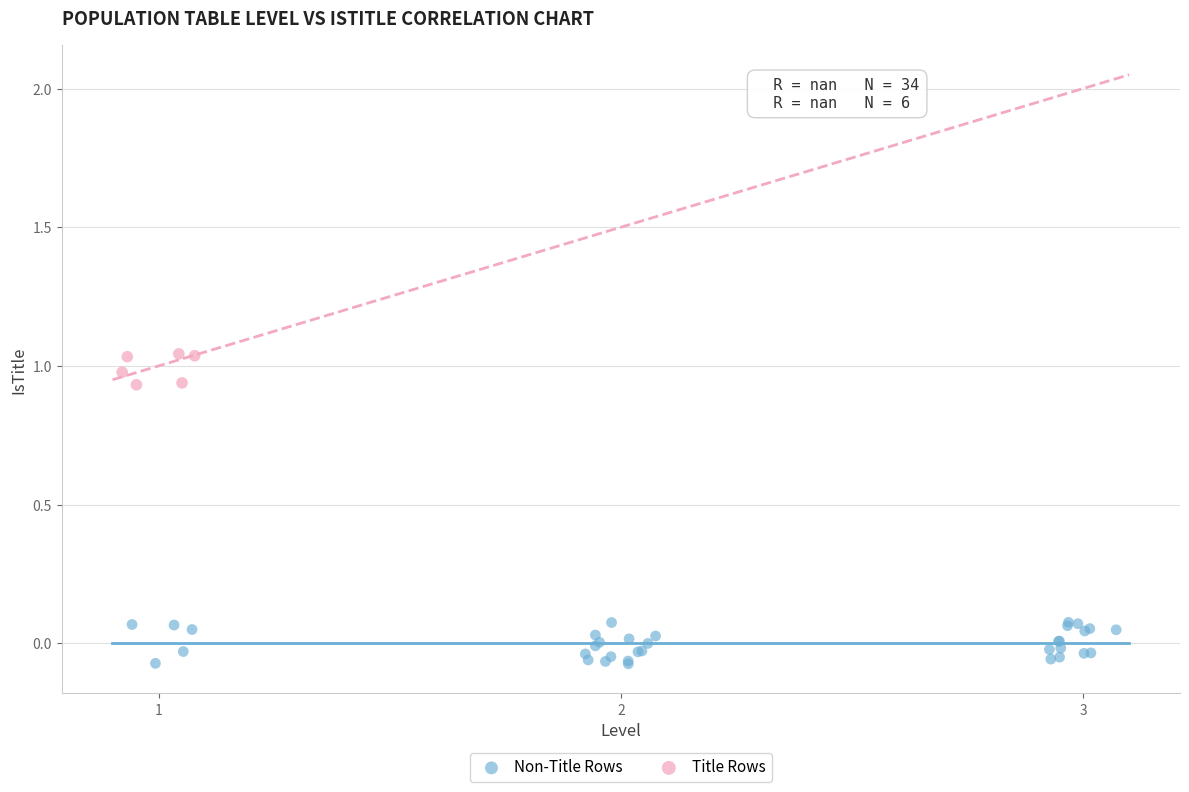

What are all the series names shown in the legend?

Non-Title Rows, Title Rows